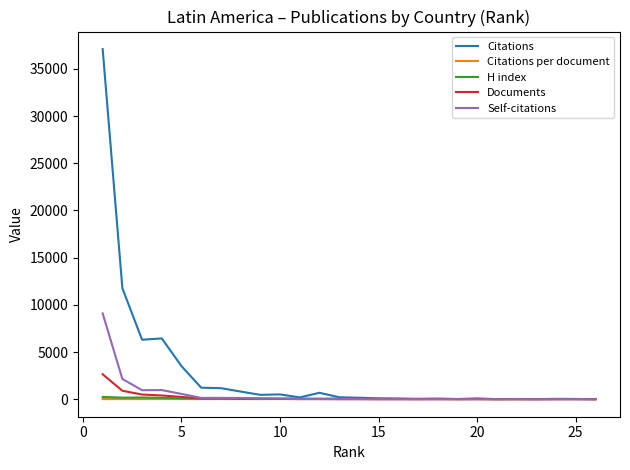

What is the difference between the second highest and minimum values in the Citations series?

11759.0